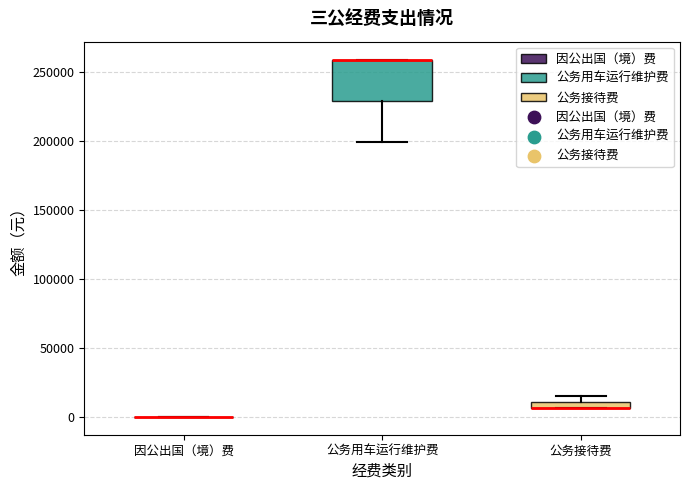

Which box is the tallest, from its lower edge to its upper edge?

公务用车运行维护费